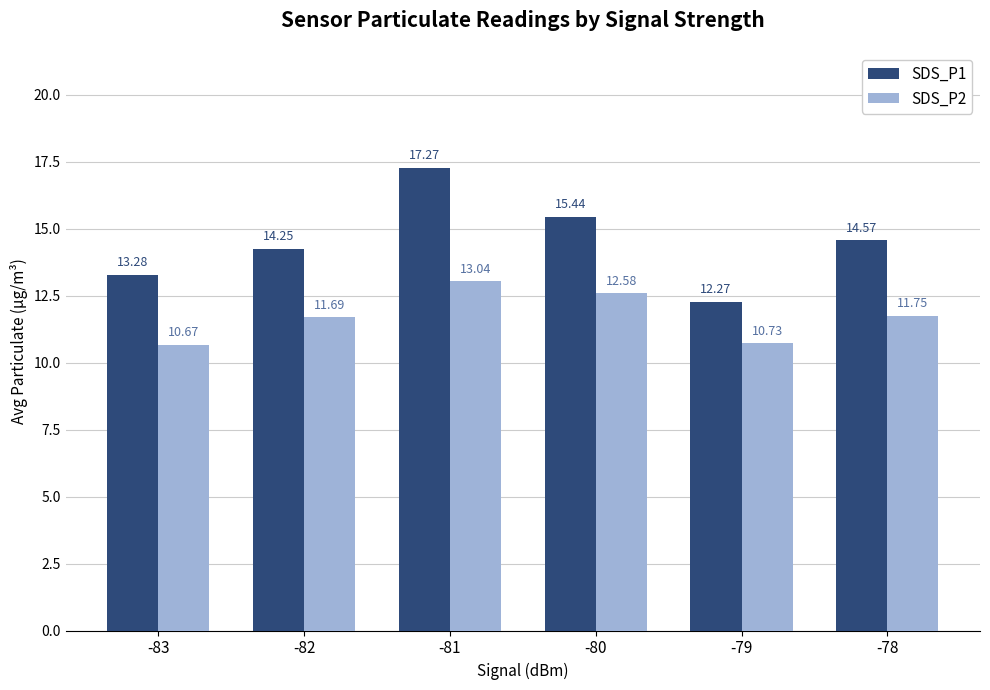

At how many categories does at least one series exceed 11?

6